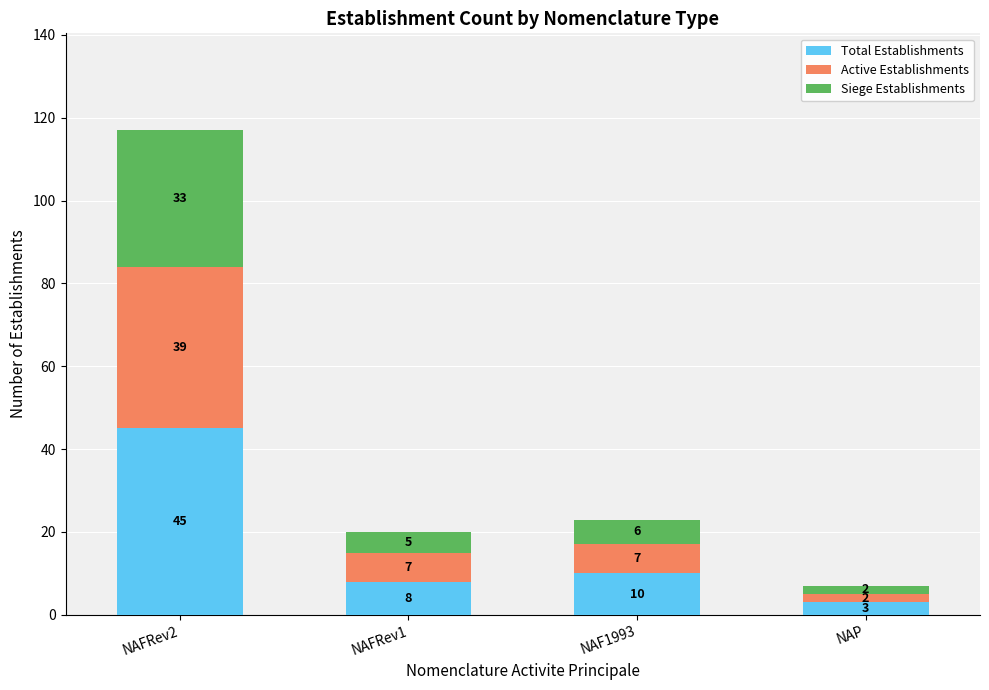

What is the approximate value of Total Establishments at NAP, to the nearest 5?

5